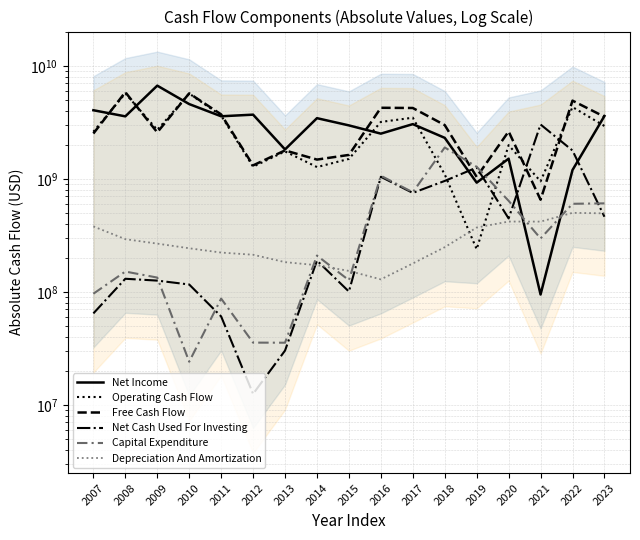

How many lines are shown in the chart?

6